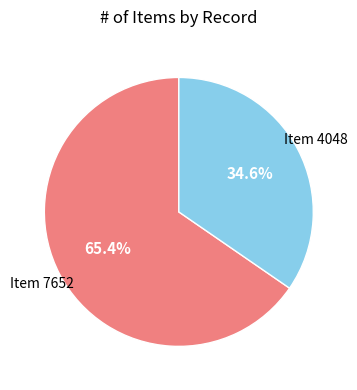

The Item 7652 slice represents 65% of the pie. True or false?

True